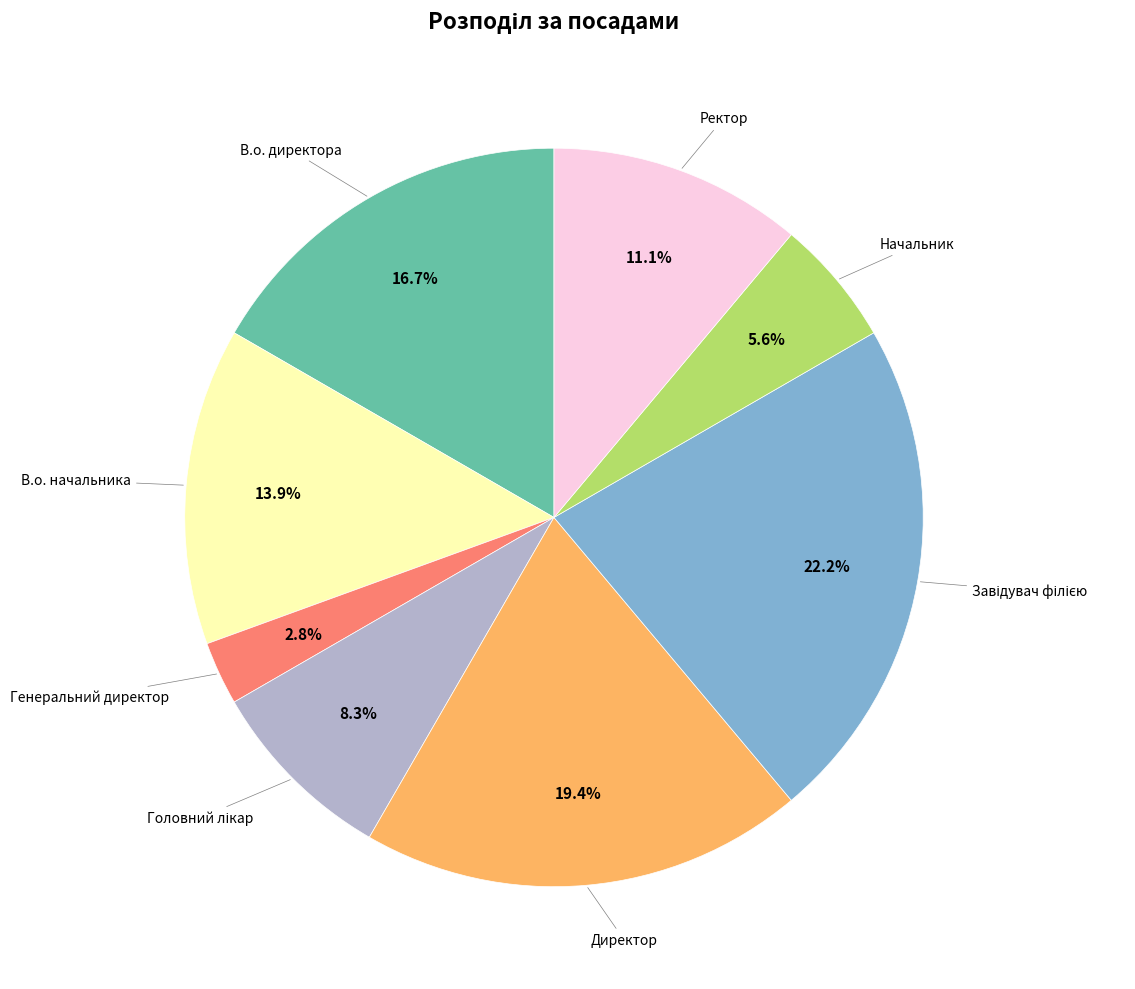

Does any single category account for the majority?

No